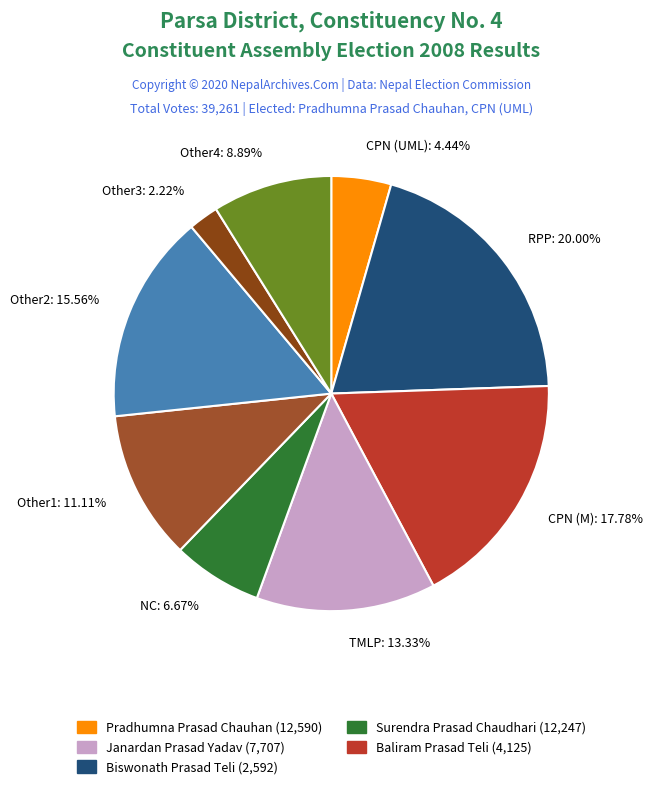

Is the sum of TMLP: 13.33% and Other1: 11.11% greater than half?

No